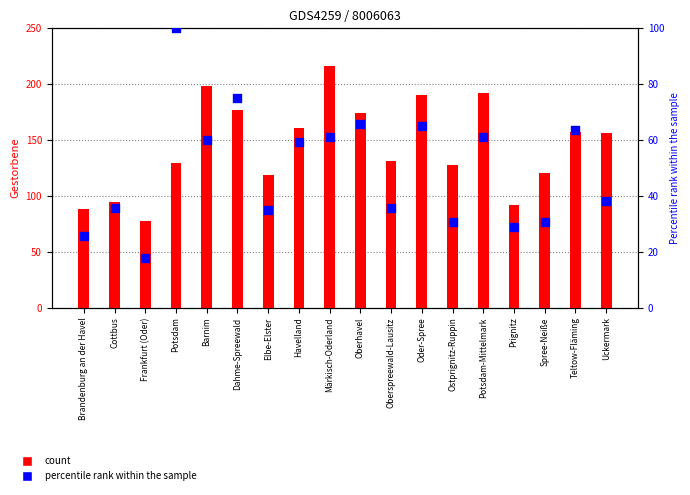

Which series has the largest total across all categories?

Gestorbene insgesamt